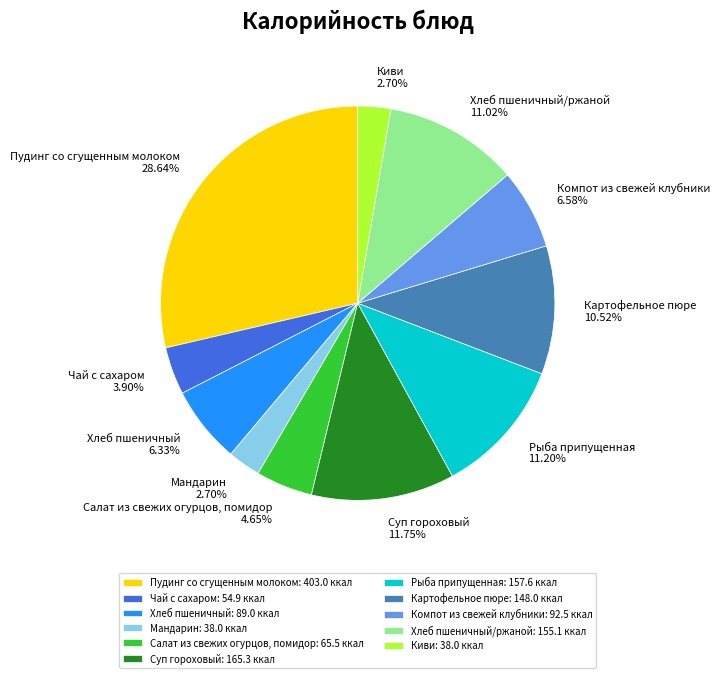

Is the sum of Хлеб пшеничный and Салат из свежих огурцов, помидор greater than half?

No